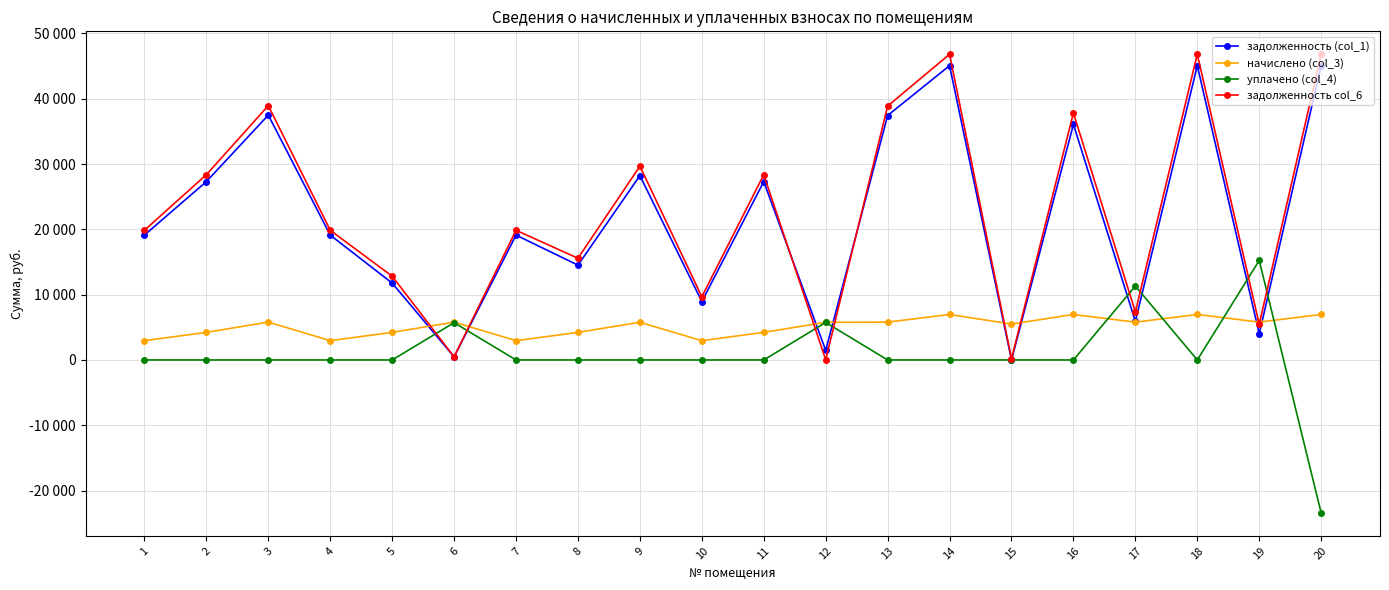

Between 8 and 15, which is larger?

8